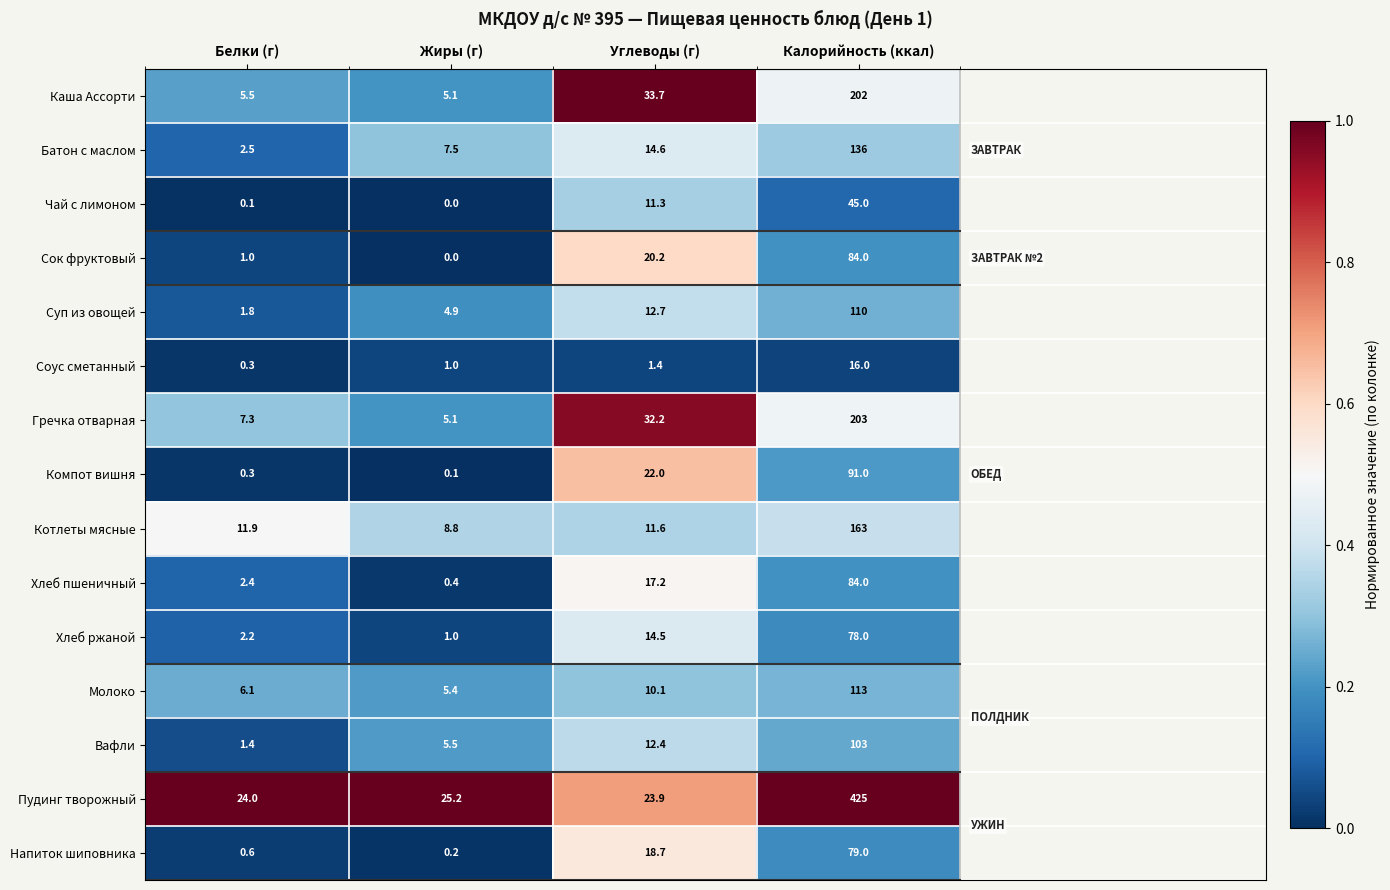

What is the difference between the Суп из овощей values at Жиры (г) and Белки (г)?

3.1